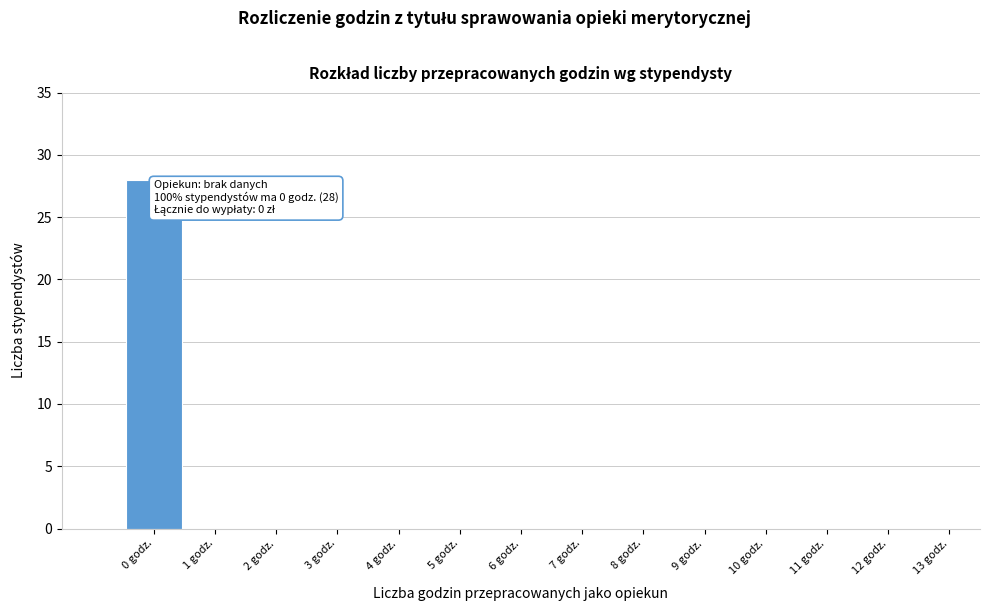

Over which range of the x-axis is the bar tallest?

-0.5 to 0.5